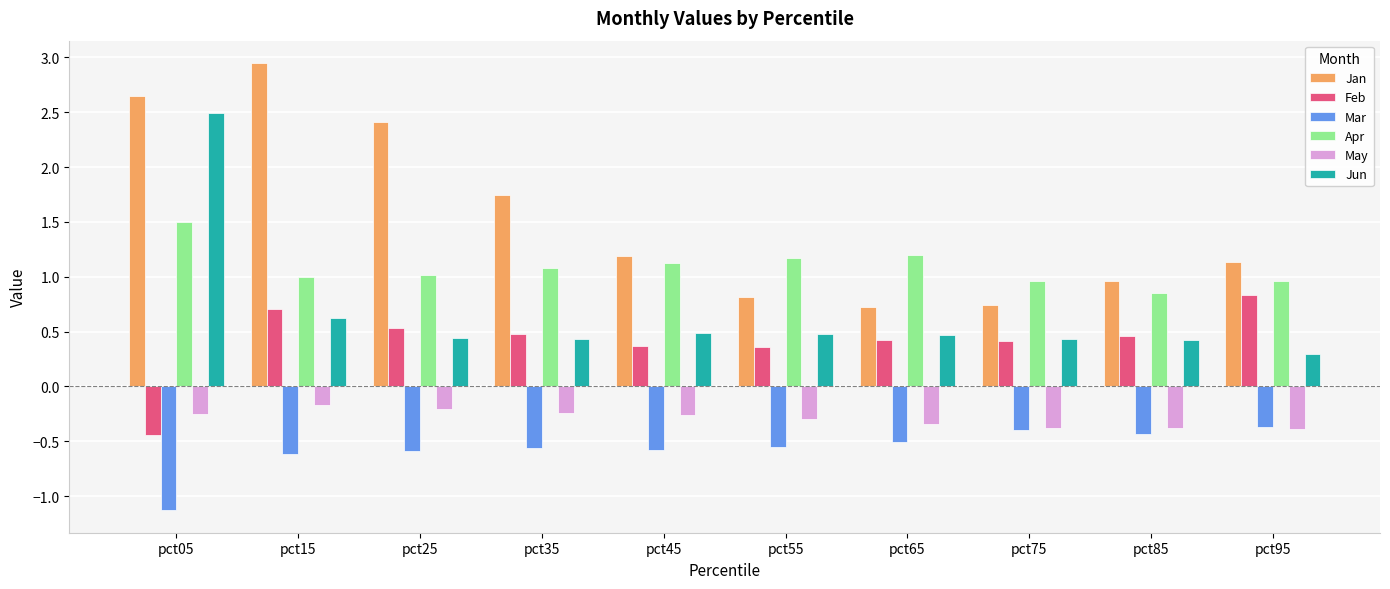

The Feb series shows 0.5 at pct85. True or false?

True